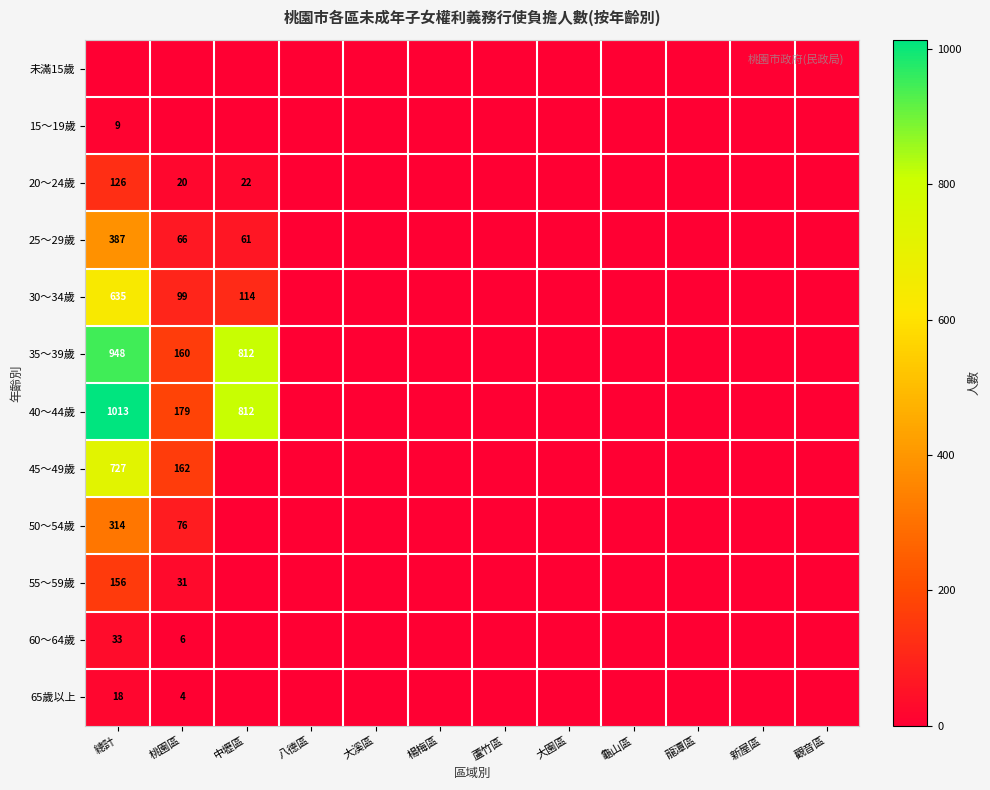

The value of 60～64歲 at 總計 is 33. True or false?

True